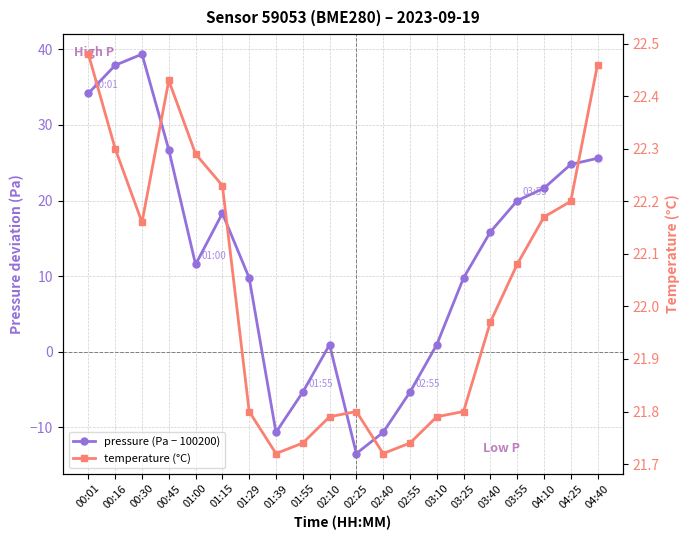

What is the label of the 6th point from the left?

01:15